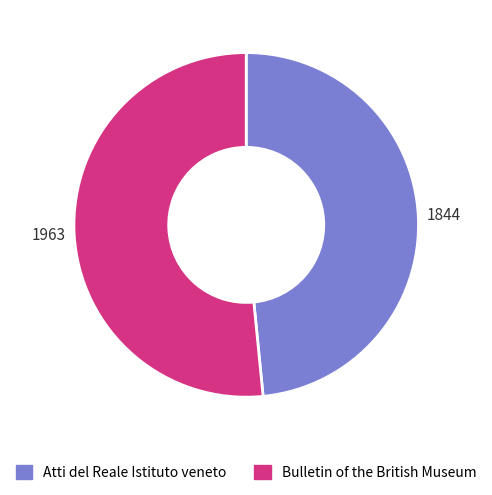

Rank the categories by value from lowest to highest.

Atti del Reale Istituto veneto, Bulletin of the British Museum